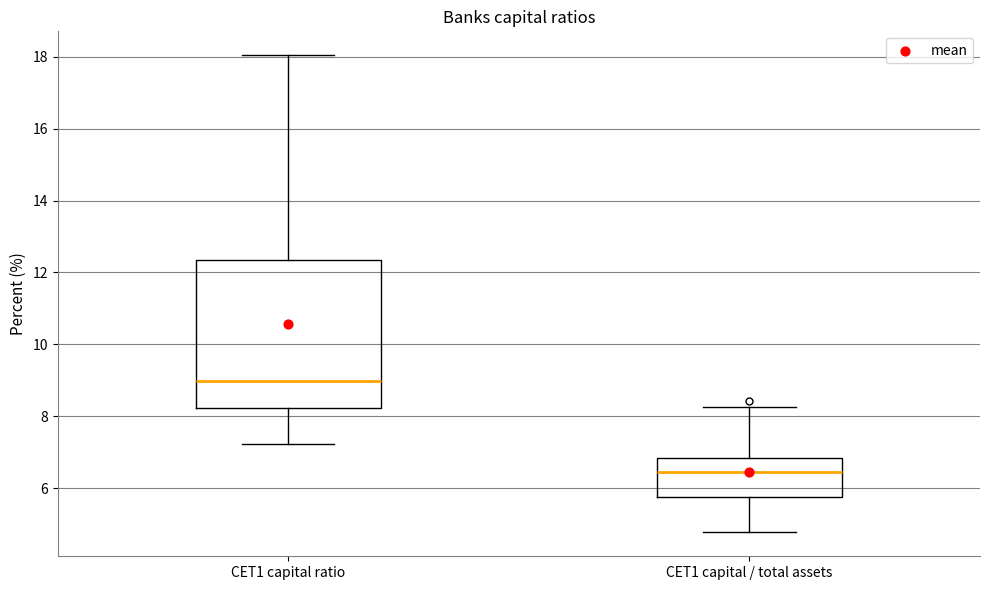

Which box's median line is the lowest?

CET1 capital / total assets